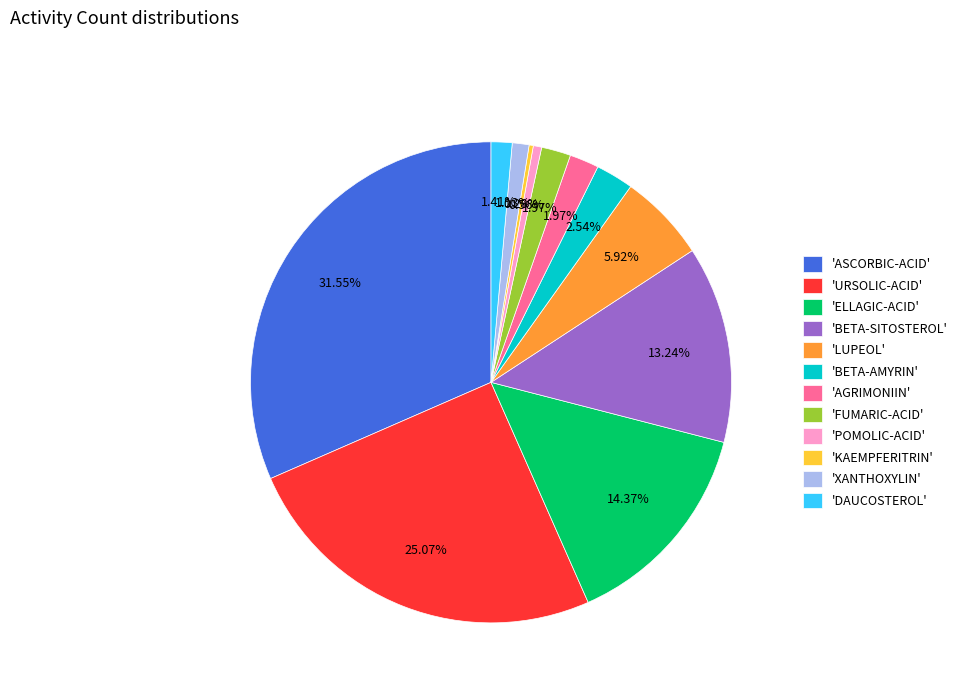

To the nearest percent, what is the difference between the largest and smallest slice percentages?

31%